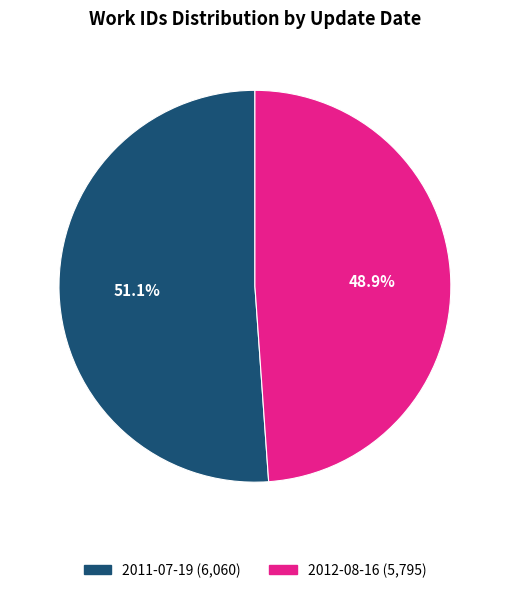

Rank the categories by value from lowest to highest.

2012-08-16, 2011-07-19